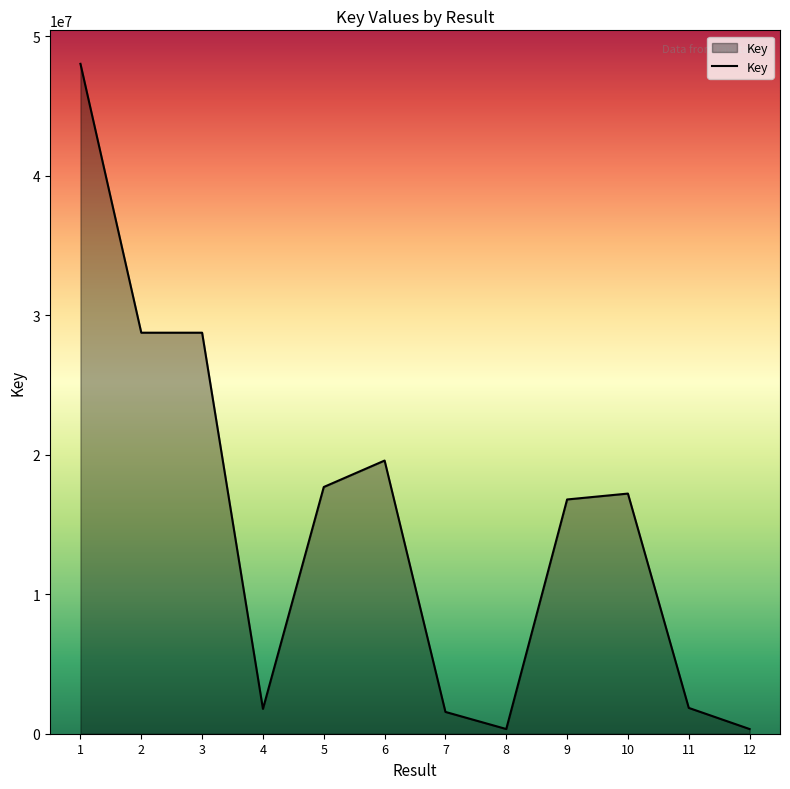

Approximately how many times larger is the value at 4 compared to 3?

0.1